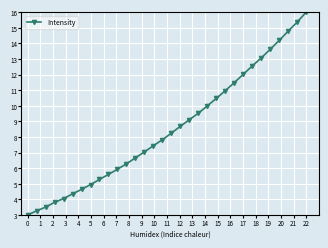

Does the chart have visible grid lines?

Yes